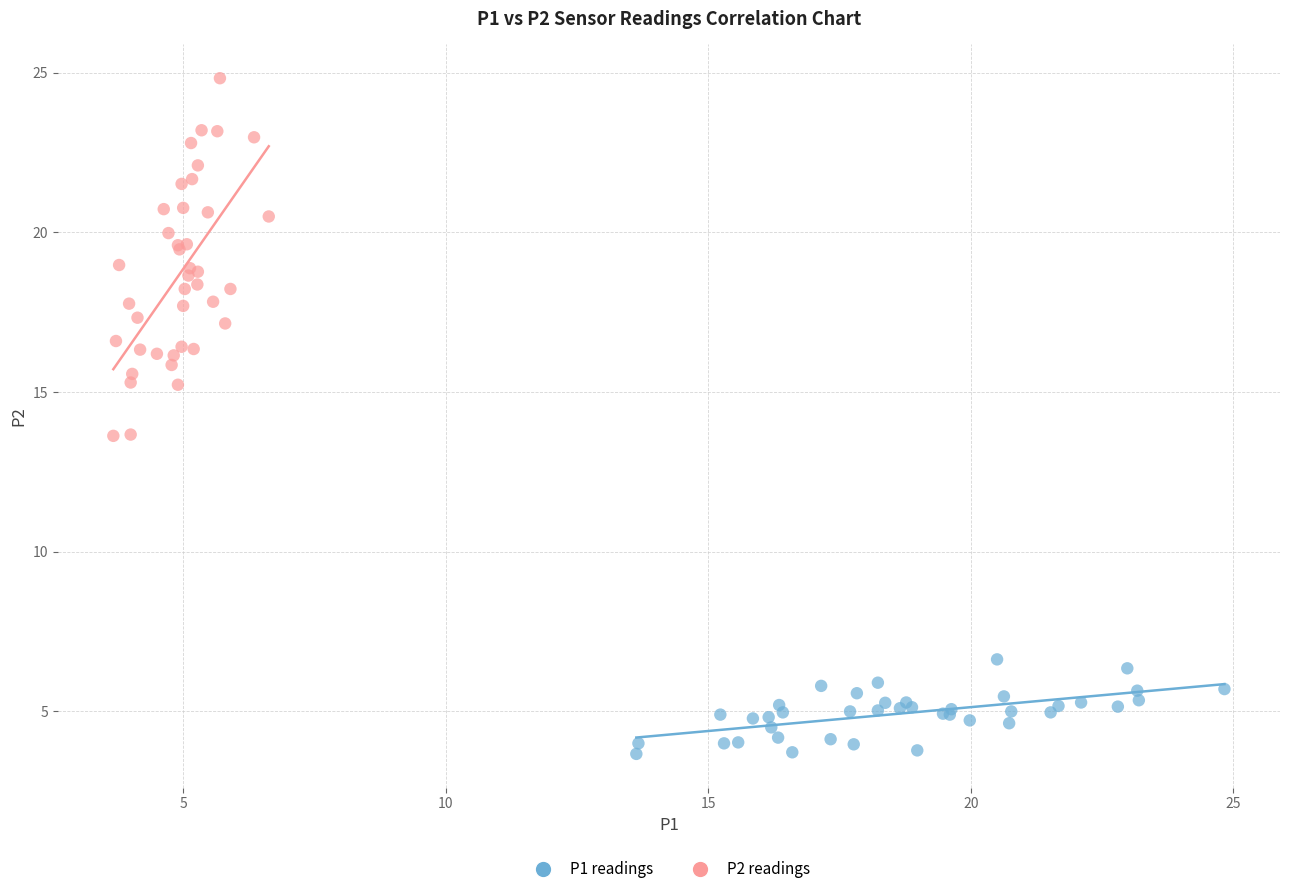

Which series contains the lowest Y value?

P1 readings